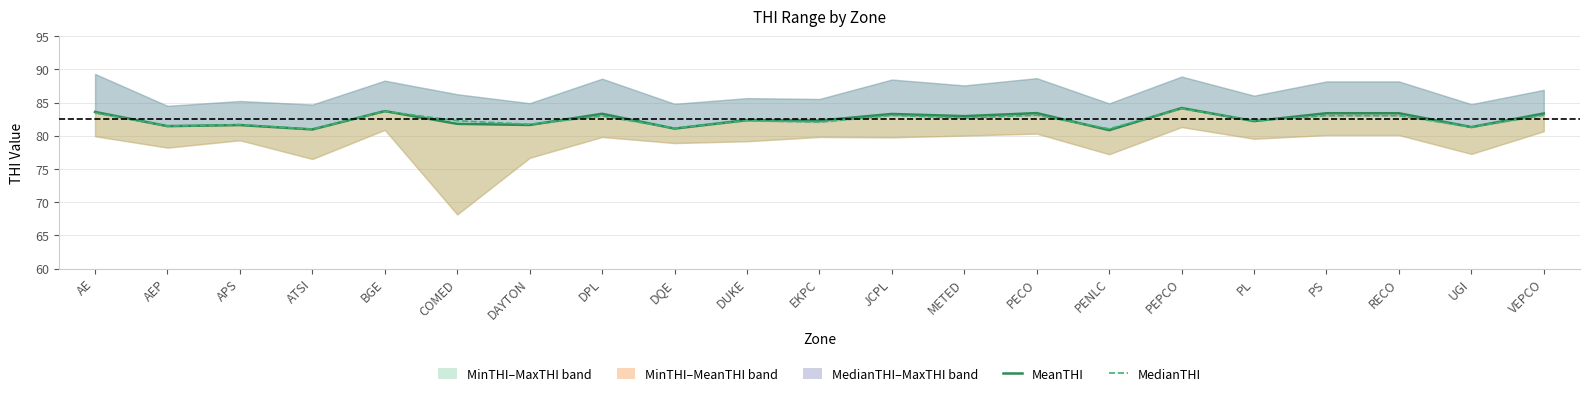

How many lines are shown in the chart?

2